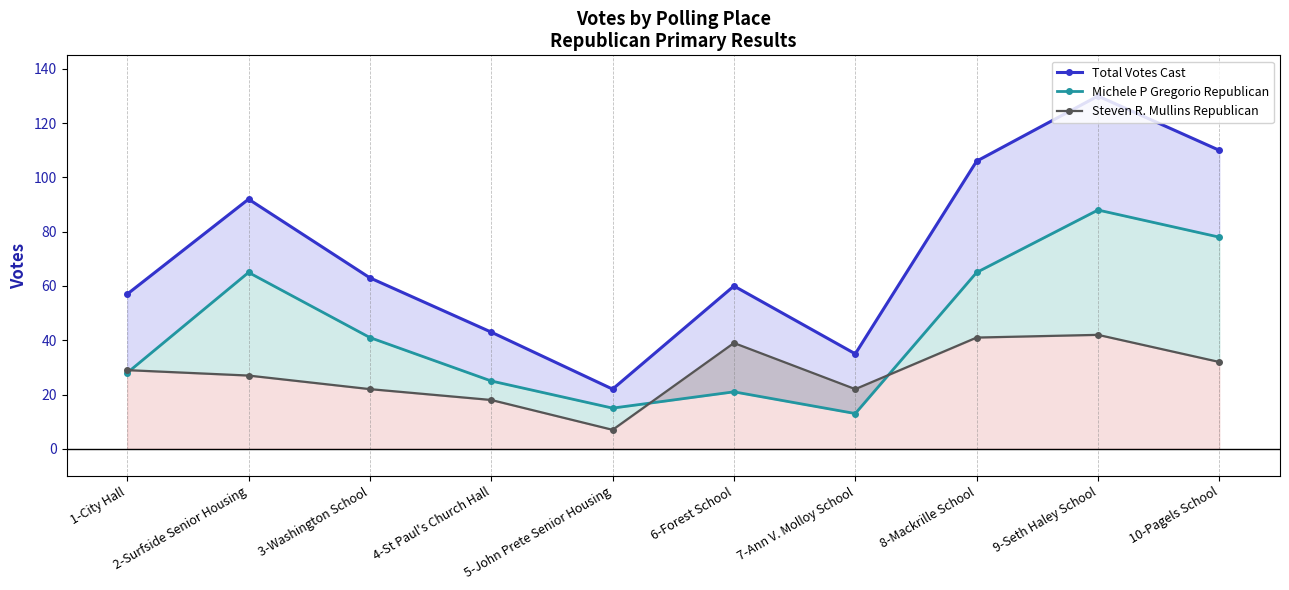

The Michele P Gregorio Republican series shows 65 at 8-Mackrille School. True or false?

True